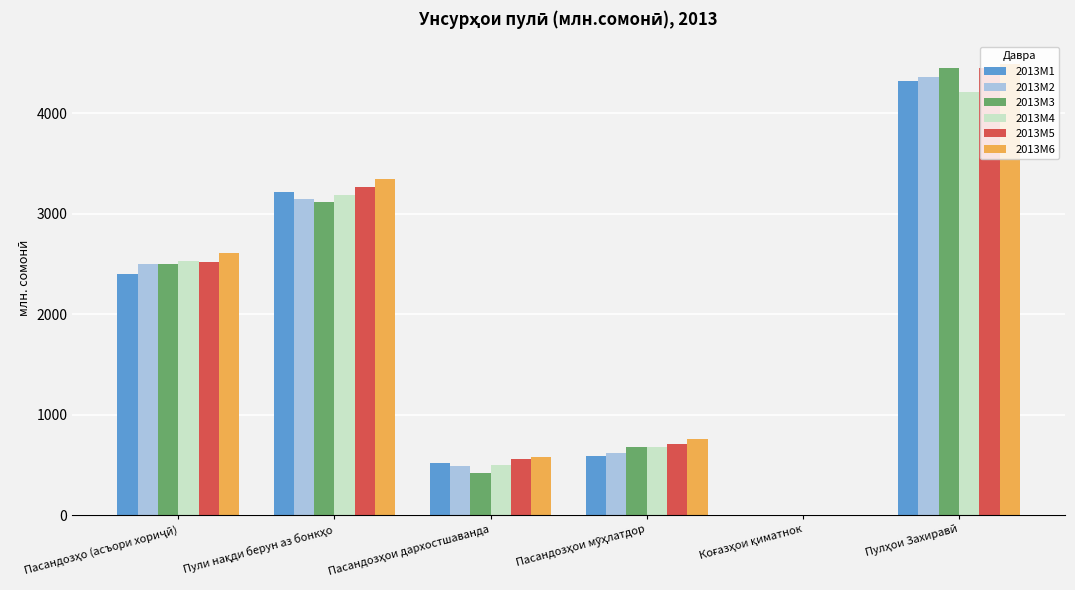

What is the sum of all 2013M5 values?

11490.8